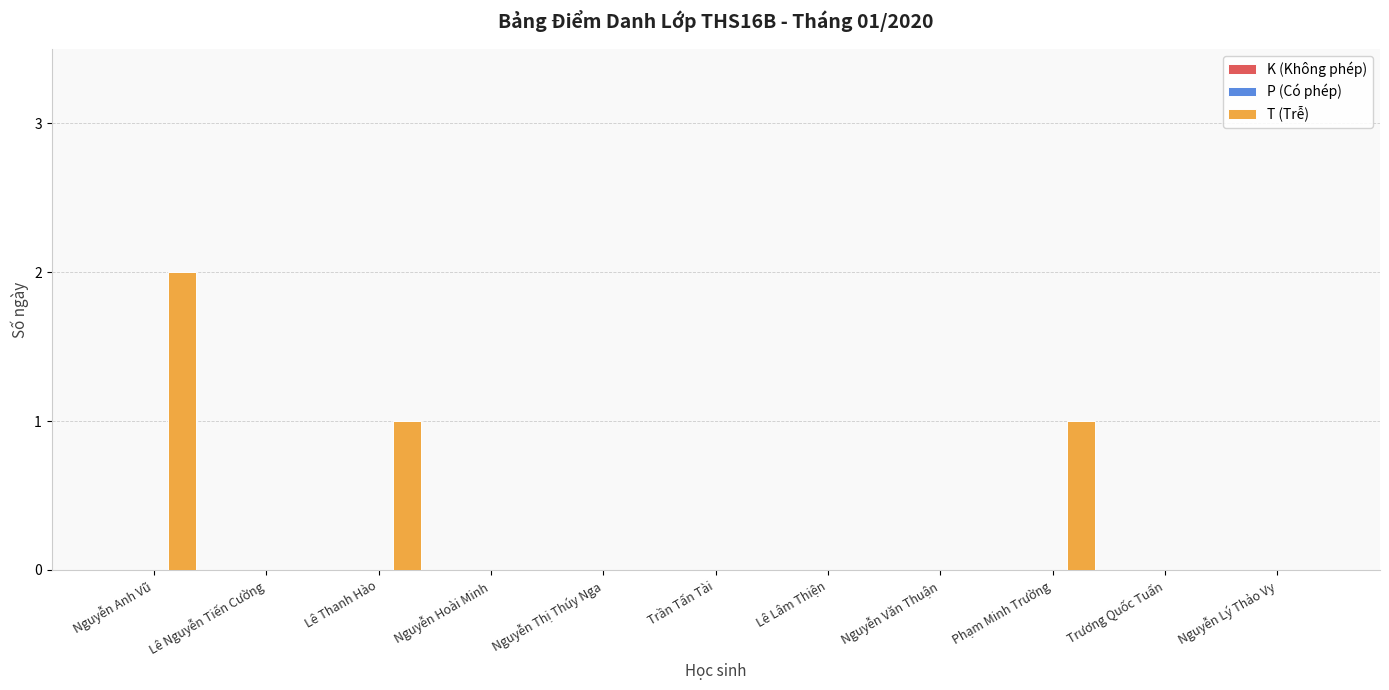

Between Lê Thanh Hào and Trương Quốc Tuấn, which is larger?

Lê Thanh Hào